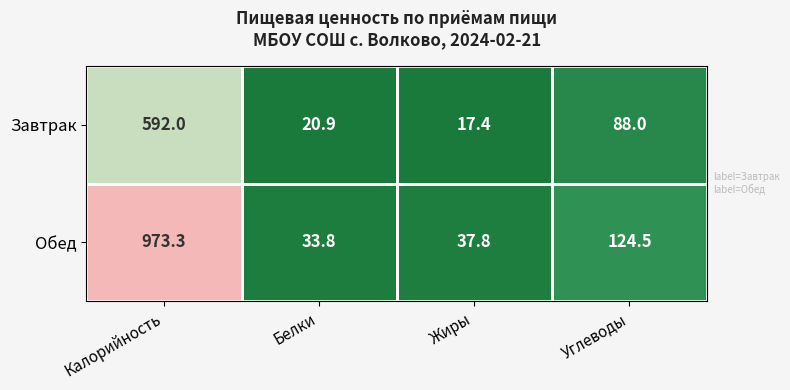

What is the highest value of the Обед series?

973.3